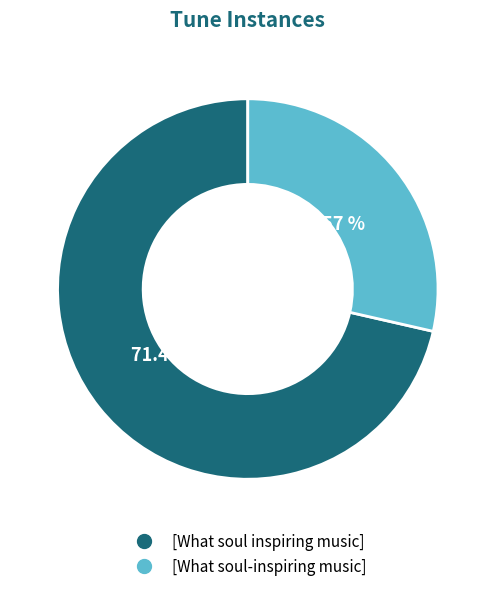

To the nearest percent, what is the difference between the [What soul-inspiring music] and [What soul inspiring music] slice percentages?

43%